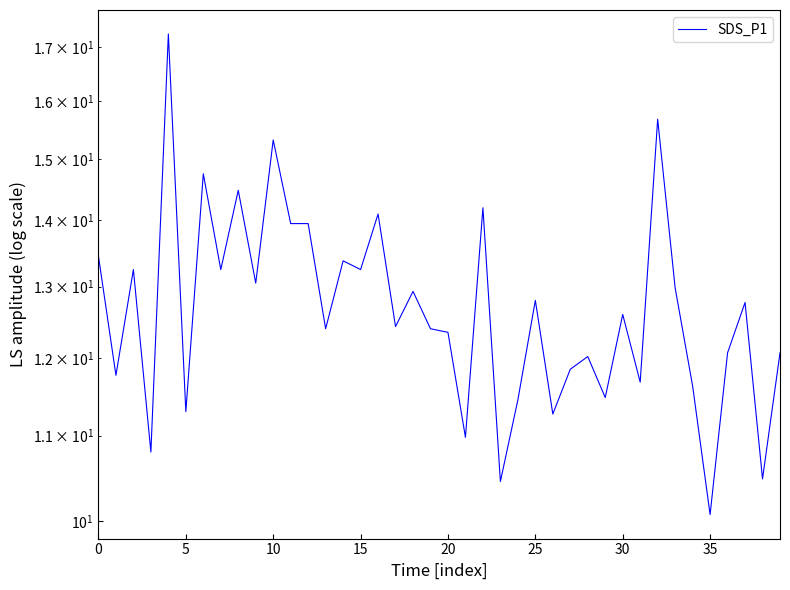

Does the chart display data point markers on the line(s)?

No